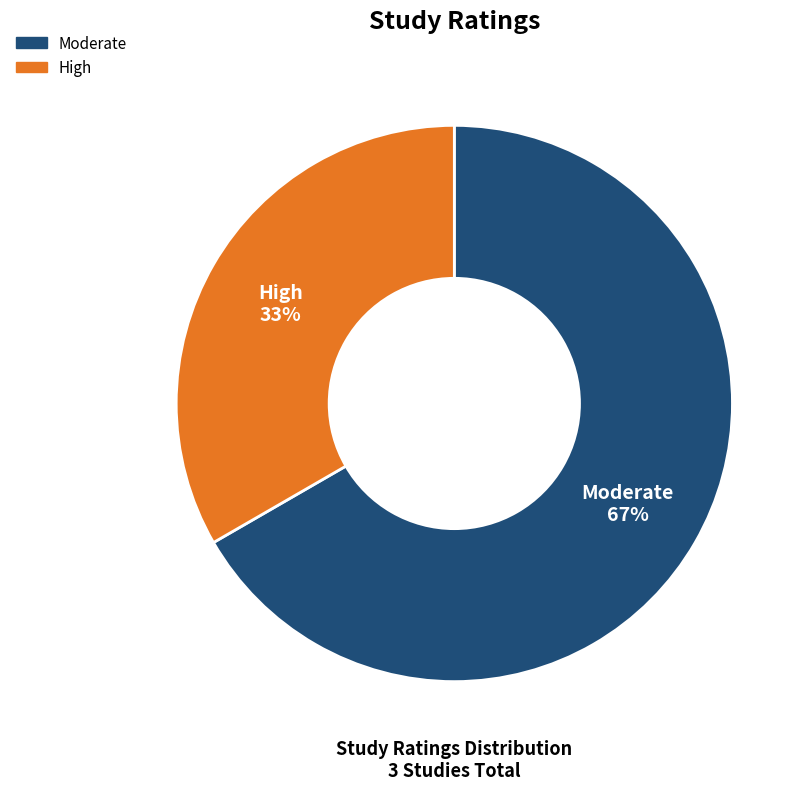

Which slice is the smallest?

High